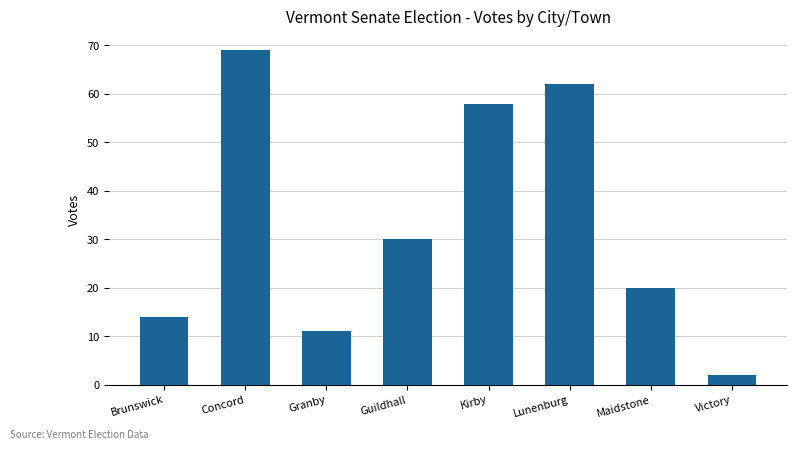

What is the smallest value displayed?

2